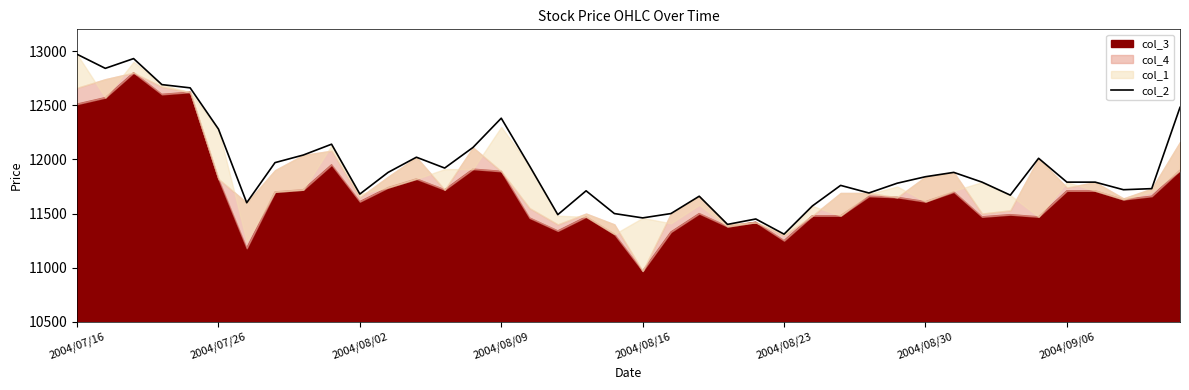

What is the sum of all values?

477030